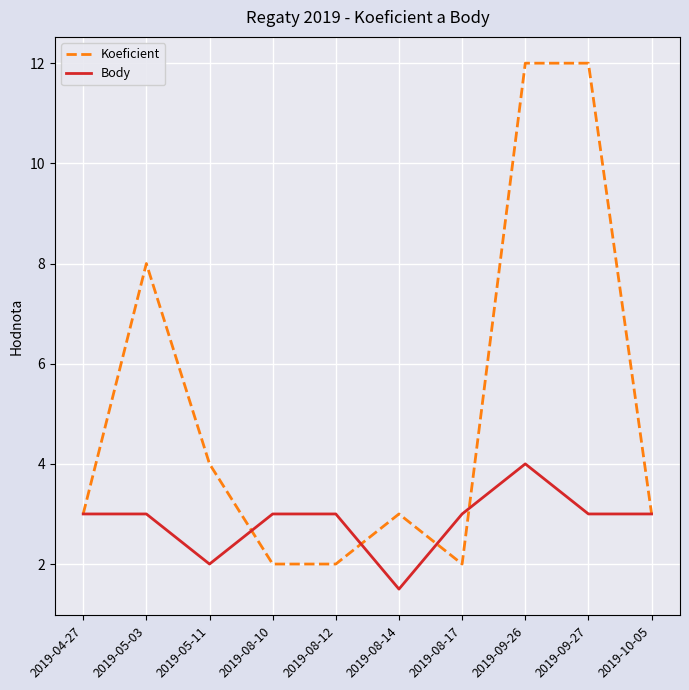

What position from the right is 2019-09-26?

3